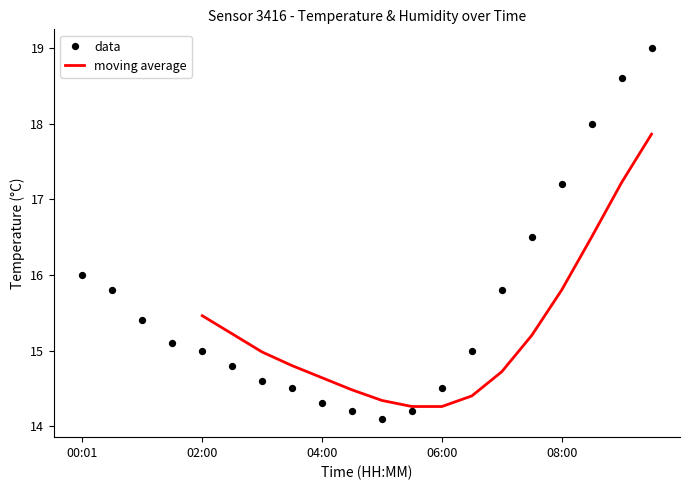

Approximately how many times larger is the value at 03:00 compared to 06:00?

1.0